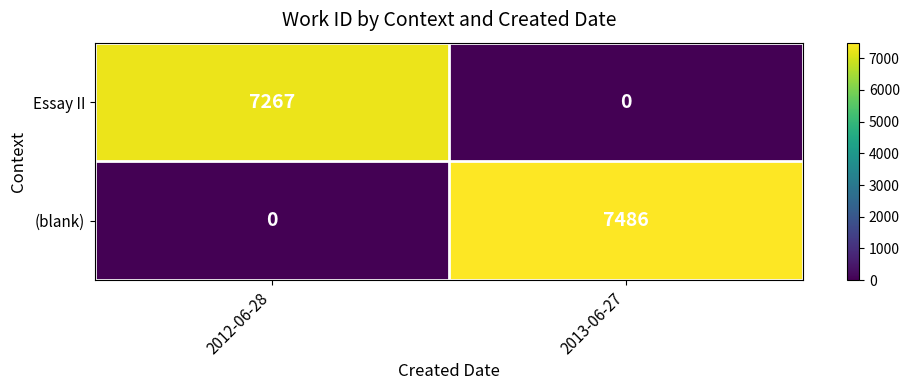

How many distinct data groups are displayed?

2